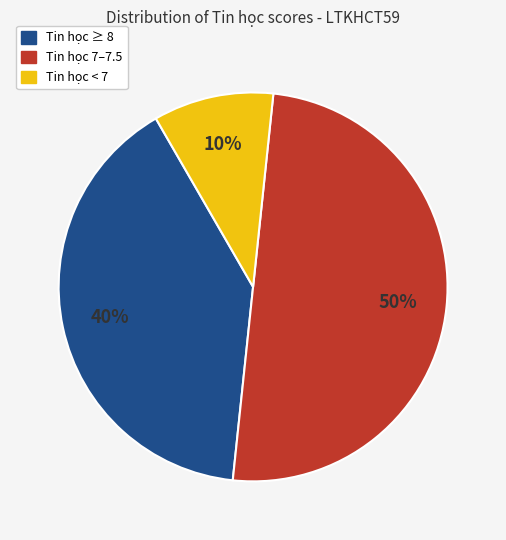

To the nearest percent, what is the difference between the largest and smallest slice percentages?

40%